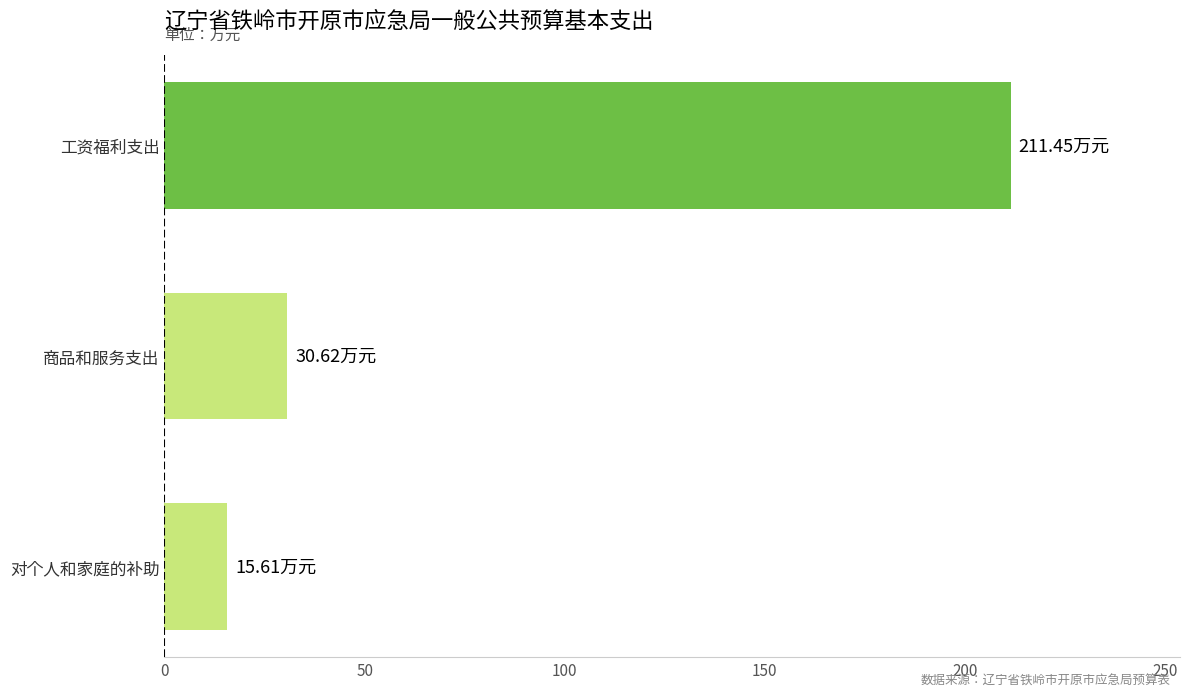

What is the sum of all values?

257.7